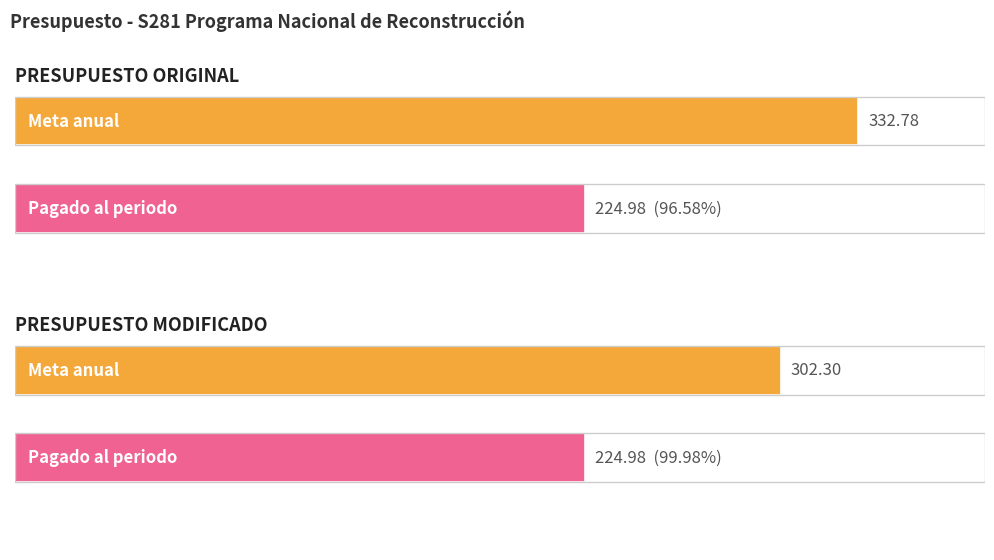

Reading left to right, extract all data points from this chart.

Meta anual (Millones de pesos): 332.8	302.3
Pagado al periodo (Millones de pesos): 225.0	225.0